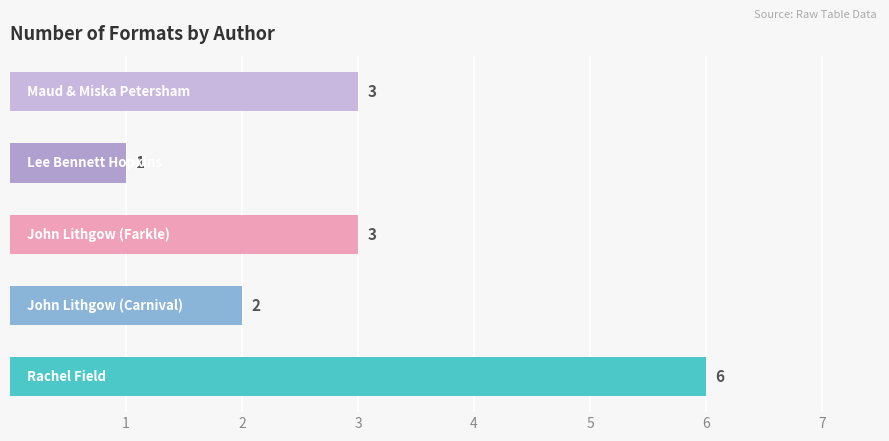

What is the difference between the maximum and minimum values?

5